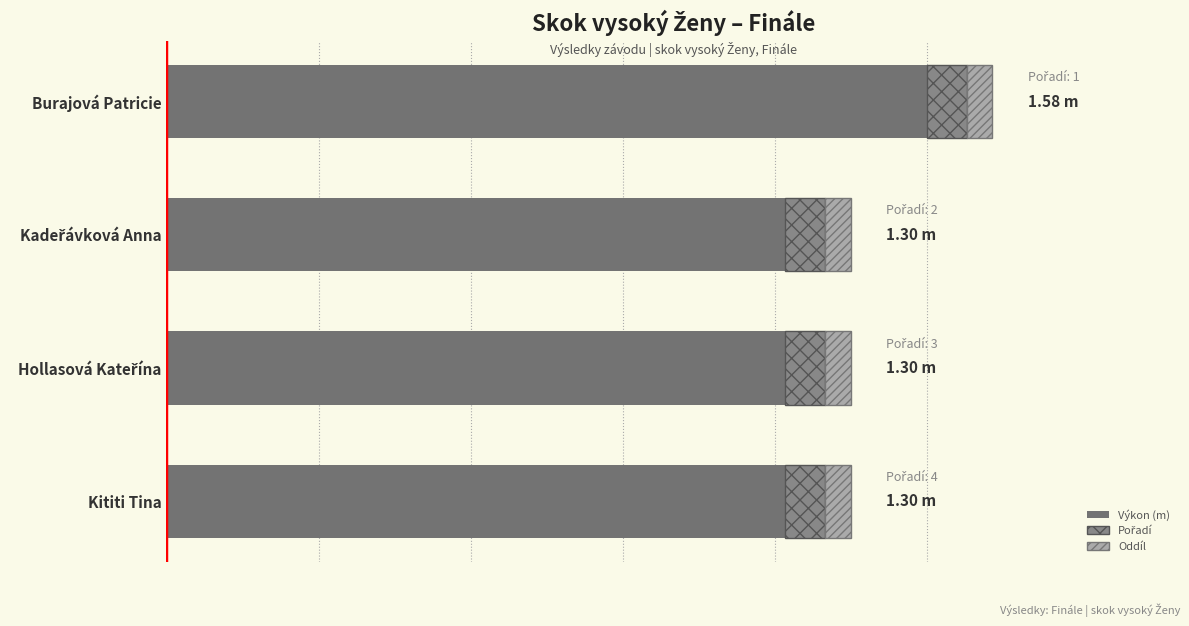

How many groups of bars are there?

4